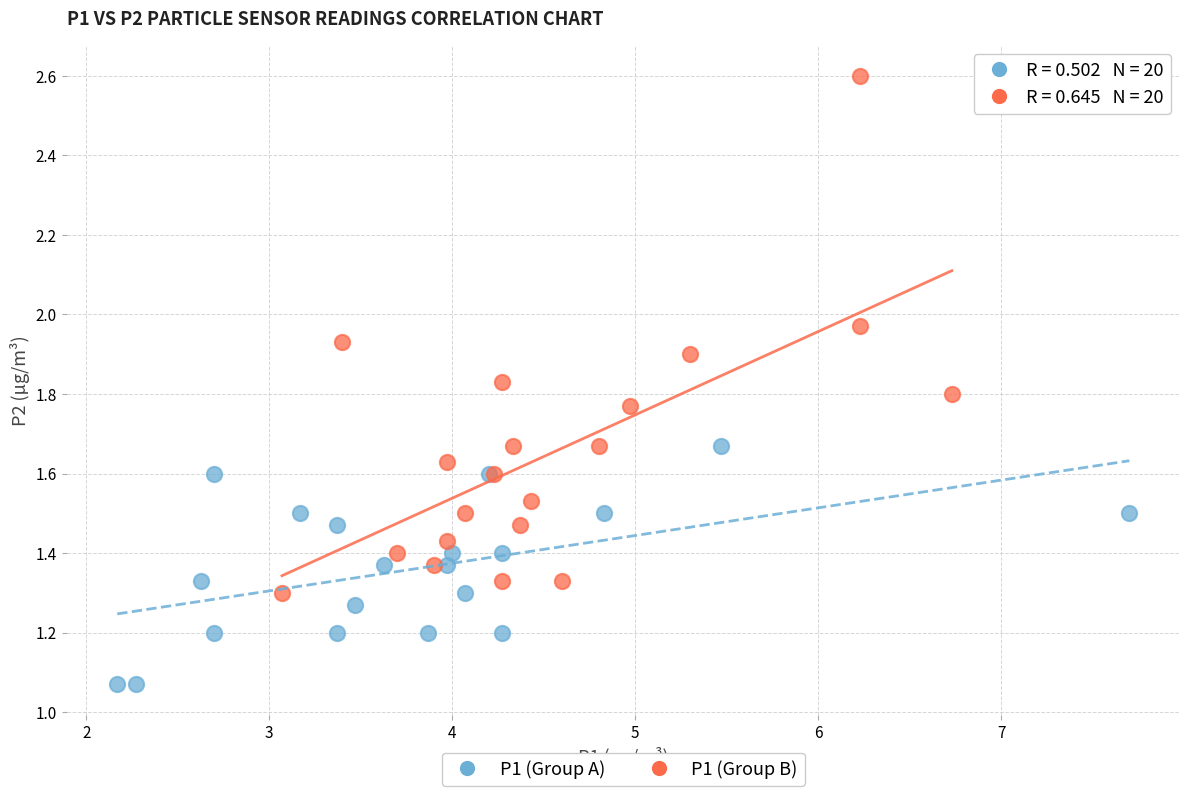

Which series has the widest spread of Y values?

P1 (Group B)